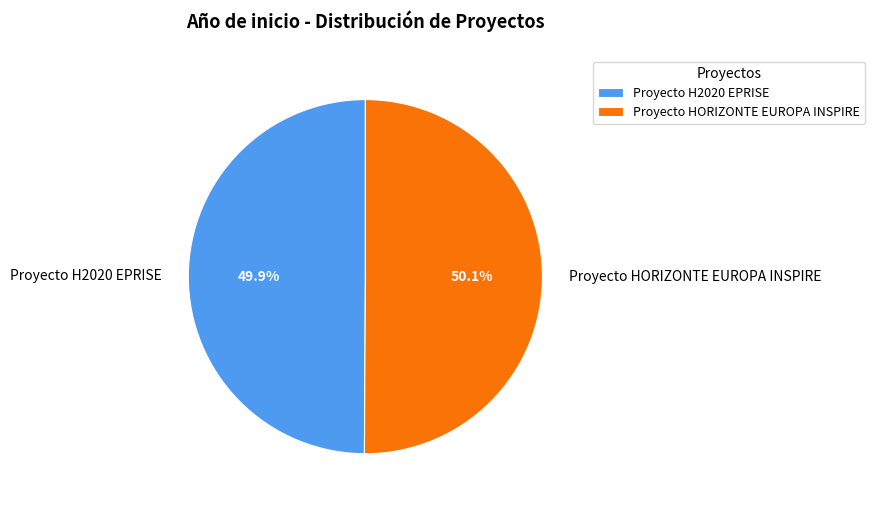

To the nearest percent, what percentage of the pie is Proyecto H2020 EPRISE?

50%